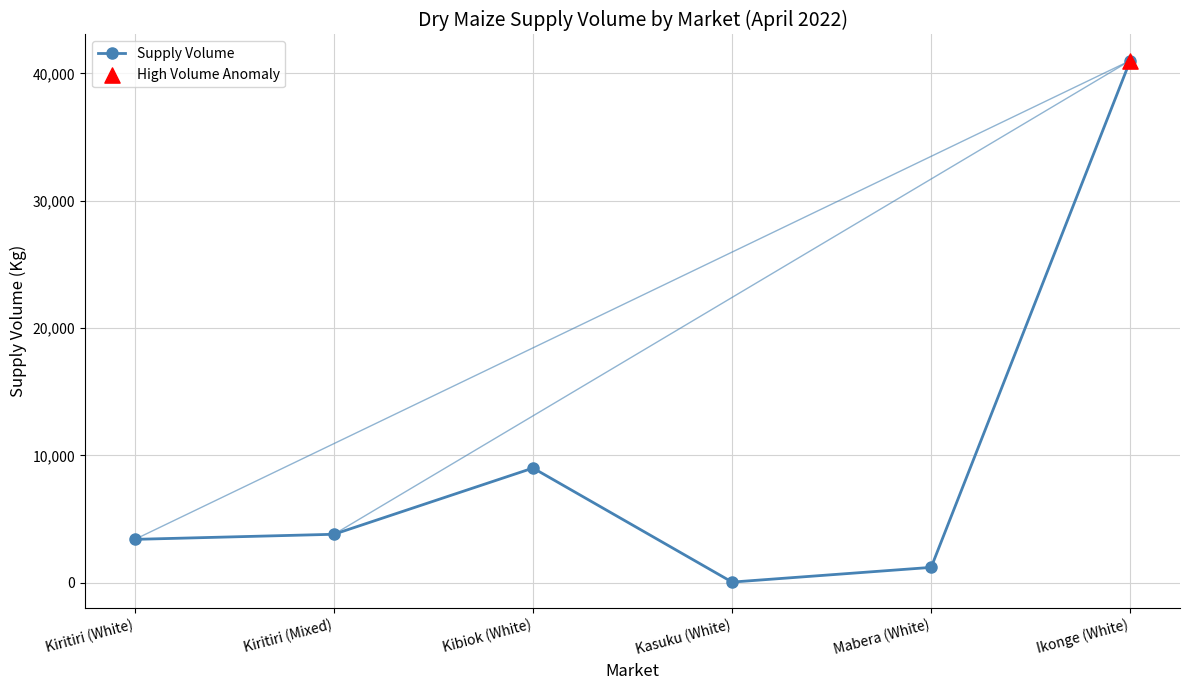

Approximately how many times larger is the value at Kibiok (White) compared to Kiritiri (White)?

2.6